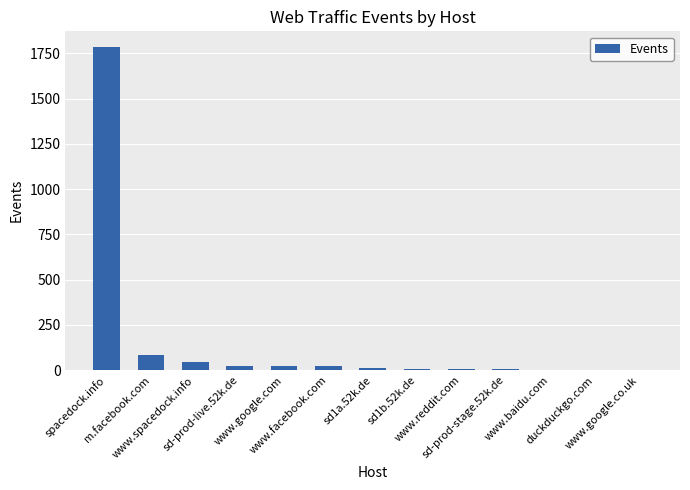

What is the minimum value shown in the chart?

3